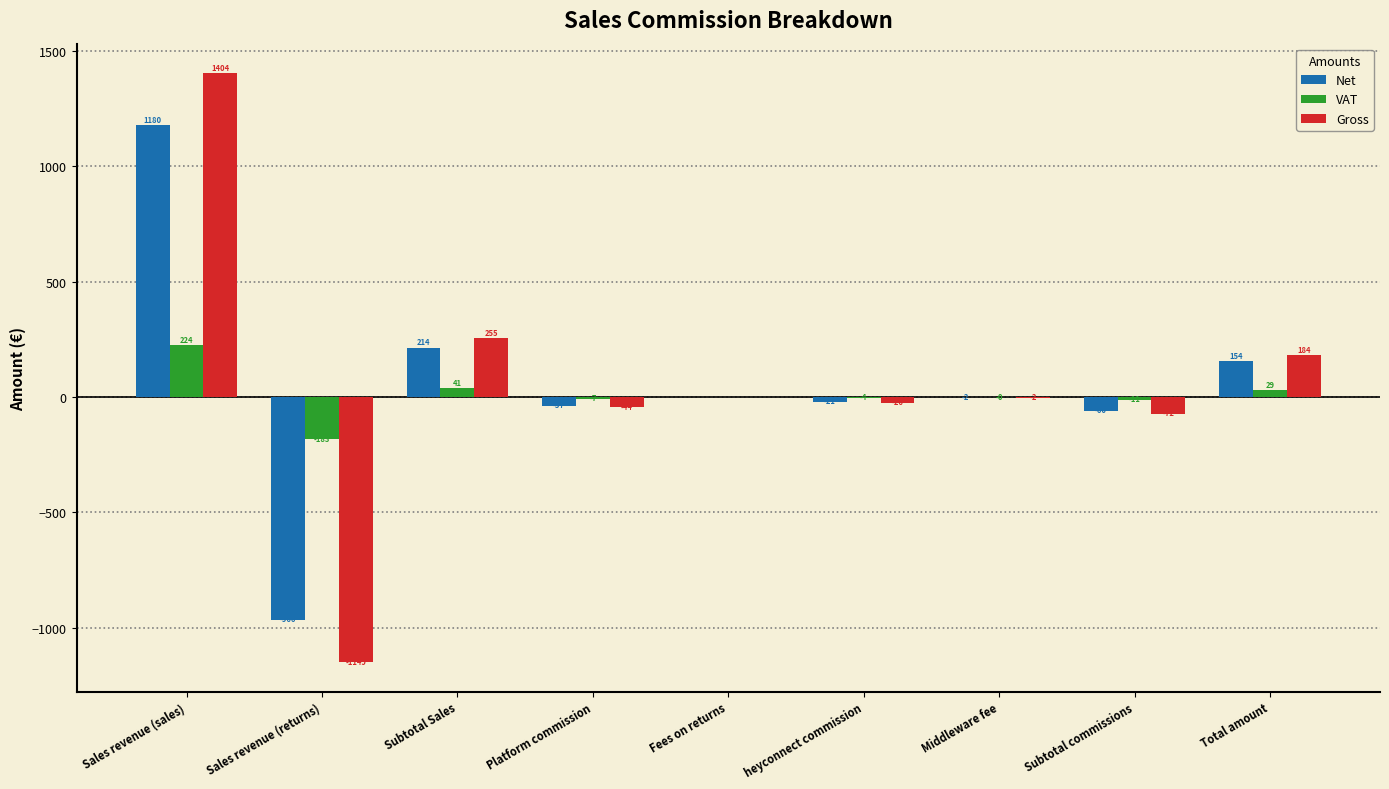

Is it true that Gross equals 255.2 at Subtotal Sales?

True